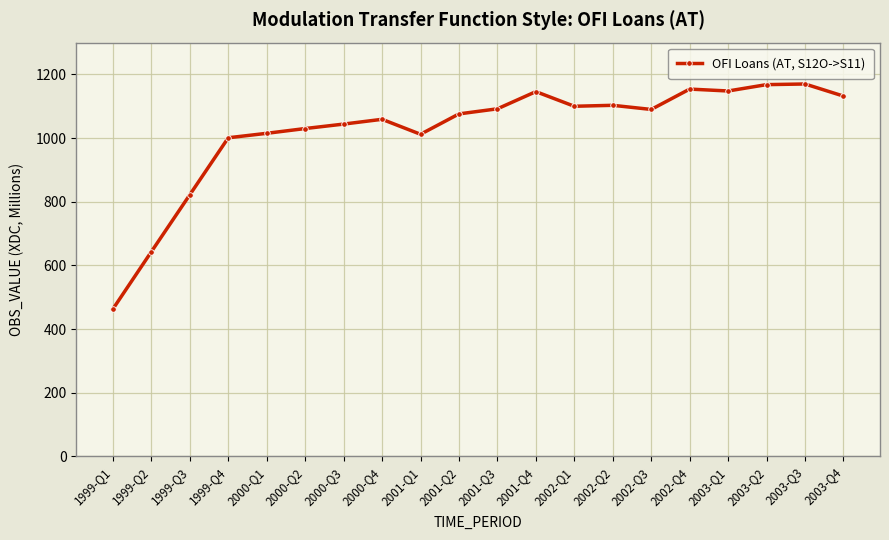

At which category does the data reach its first local peak?

2000-Q4